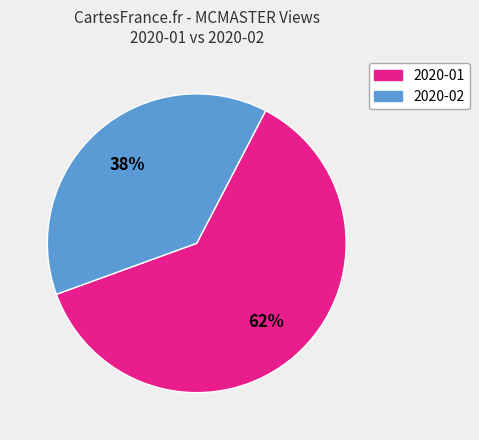

What is the smallest slice in the pie chart?

2020-02